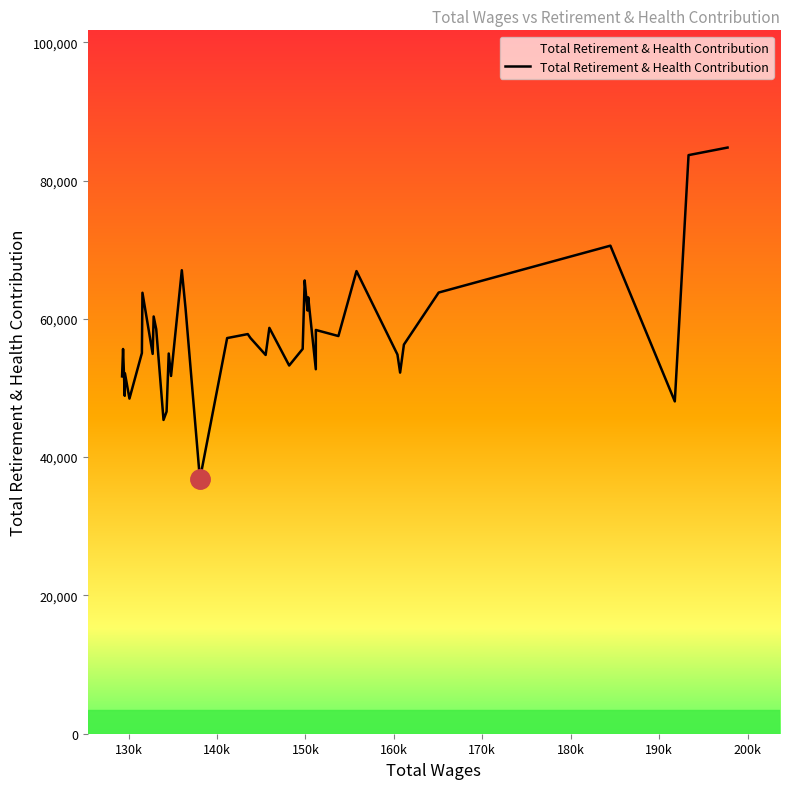

What is the difference between the maximum and minimum values?

47958